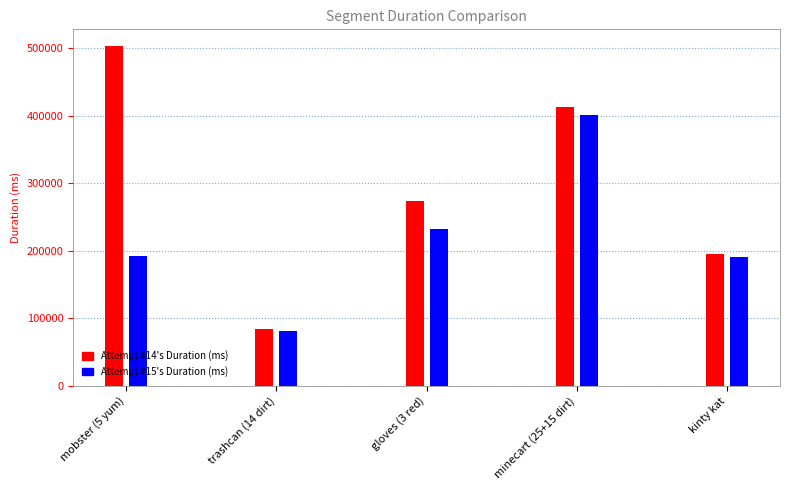

What are all the series names shown in the legend?

Attempt #14's Duration (ms), Attempt #15's Duration (ms)